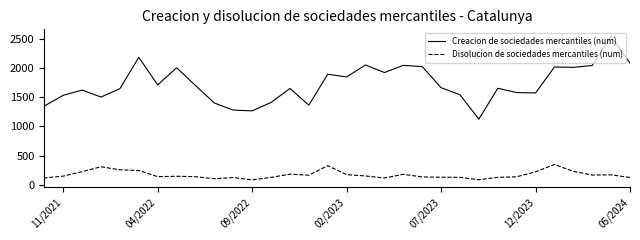

True or false: Creacion de sociedades mercantiles (num) has a value of 352 at 7.

False